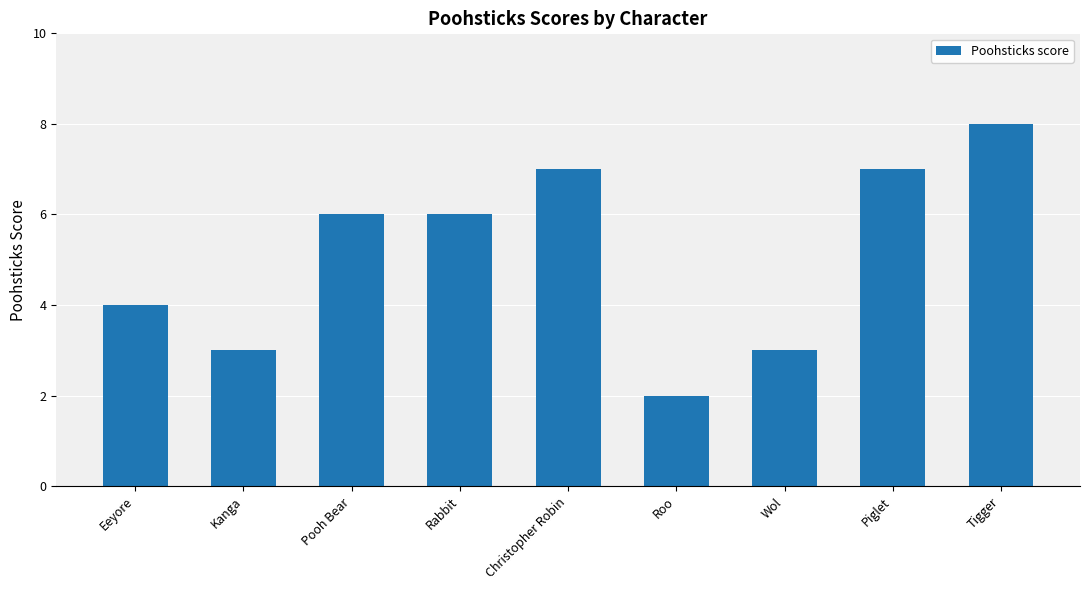

What is the sum of all values?

46